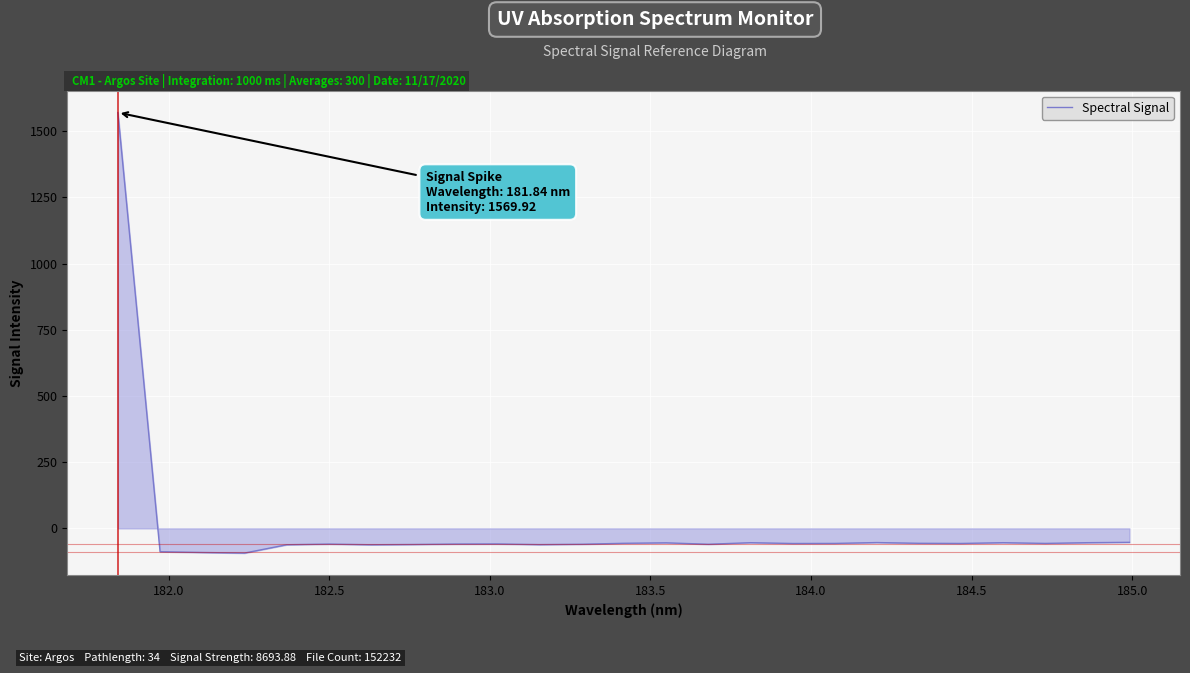

What is the maximum value shown in the chart?

1569.9